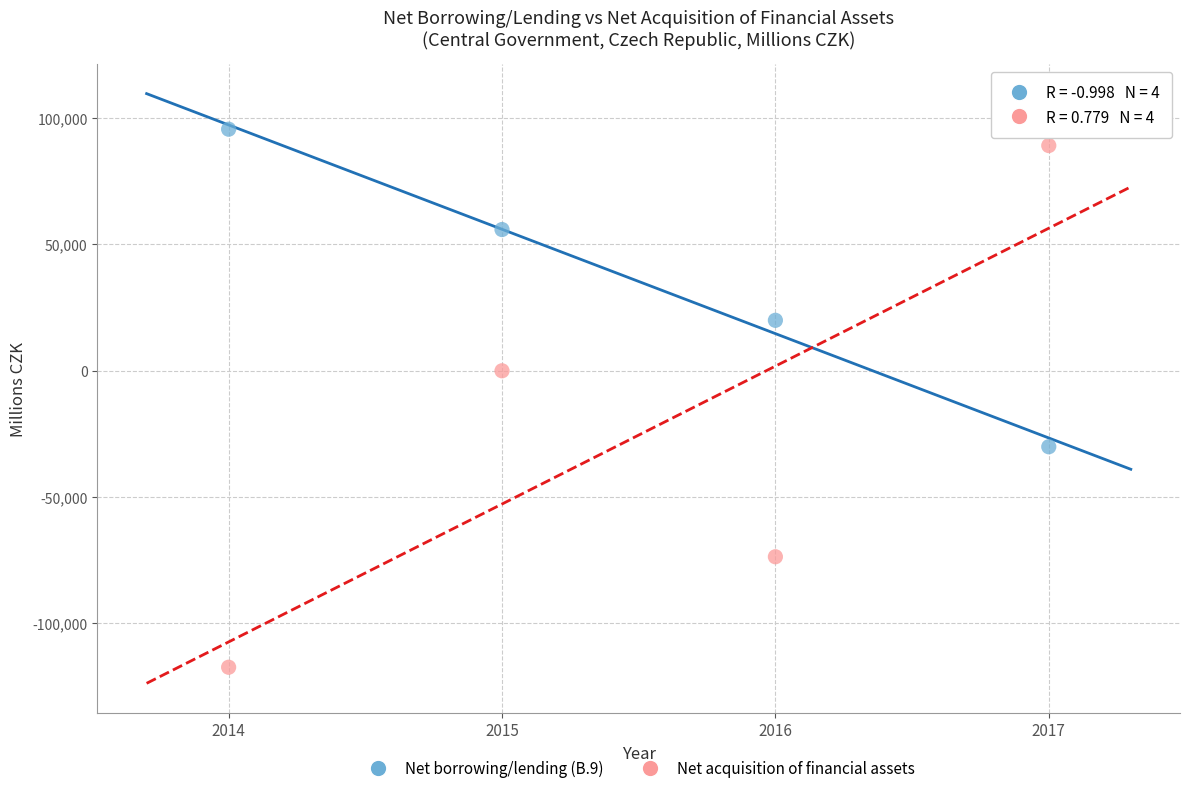

Across all data points, what is the range of X values (max minus min)?

3